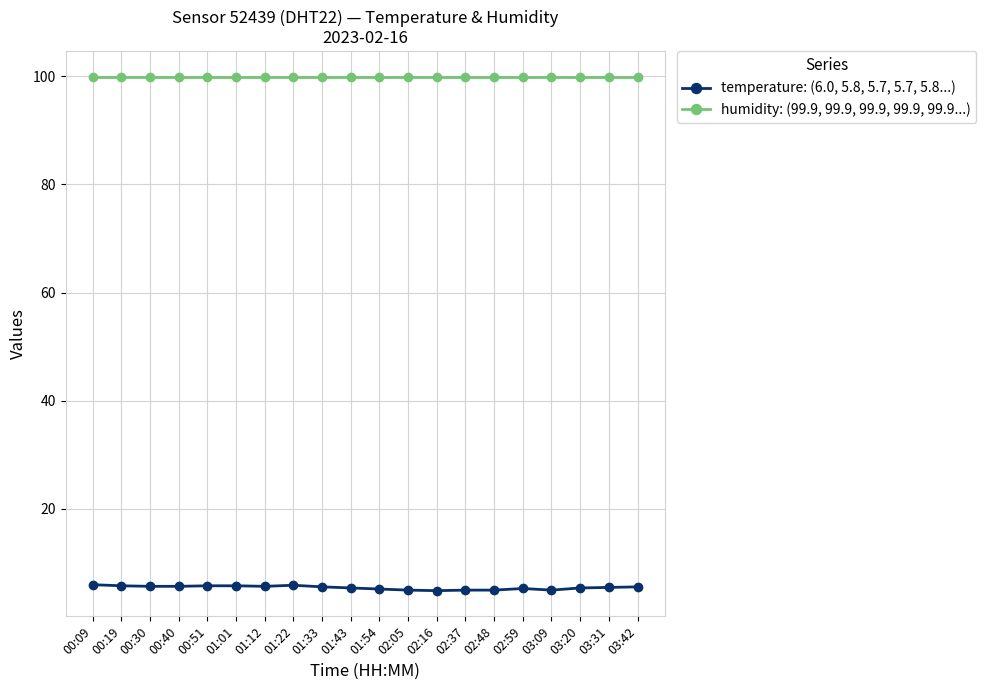

What is the minimum value shown in the chart?

4.9